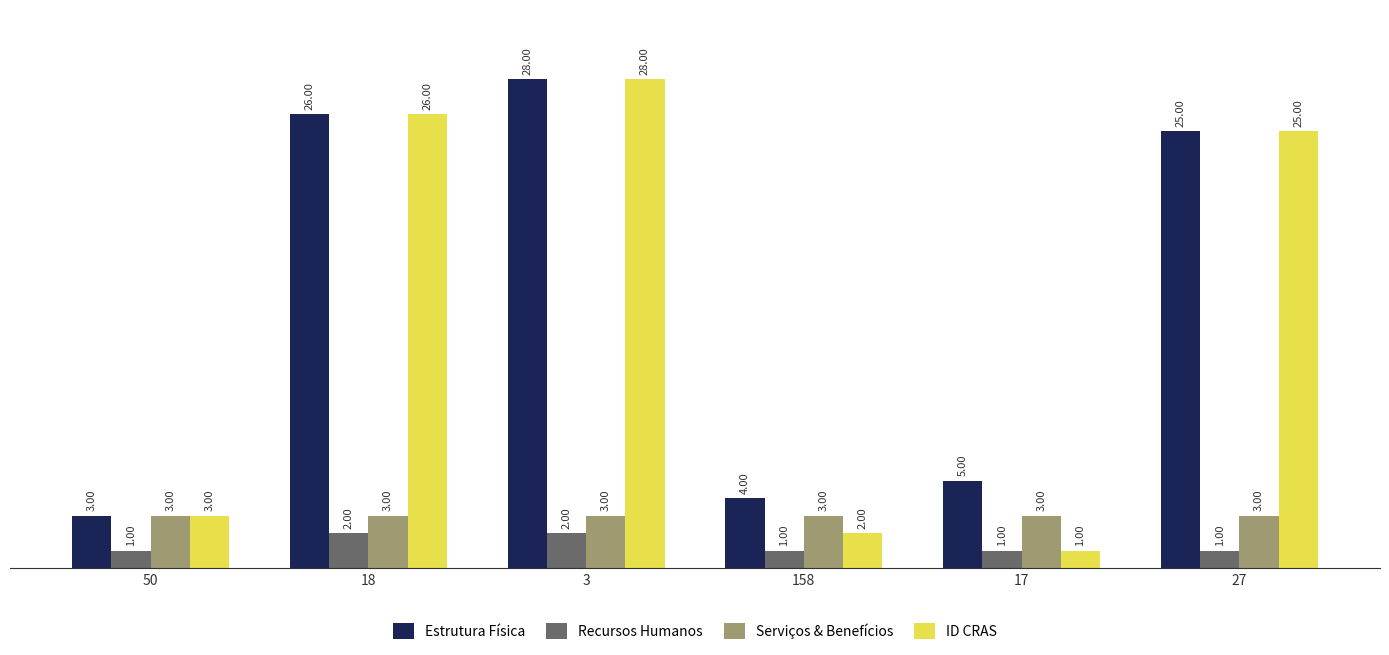

Reading left to right, extract all data points from this chart.

Estrutura Física: 3	26	28	4	5	25
Recursos Humanos: 1	2	2	1	1	1
Serviços & Benefícios: 3	3	3	3	3	3
ID CRAS: 3	26	28	2	1	25